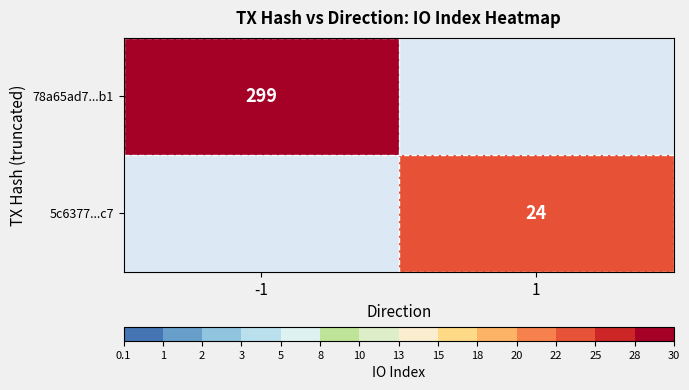

Is it true that 78a65ad7...b1 equals 299 at -1?

True